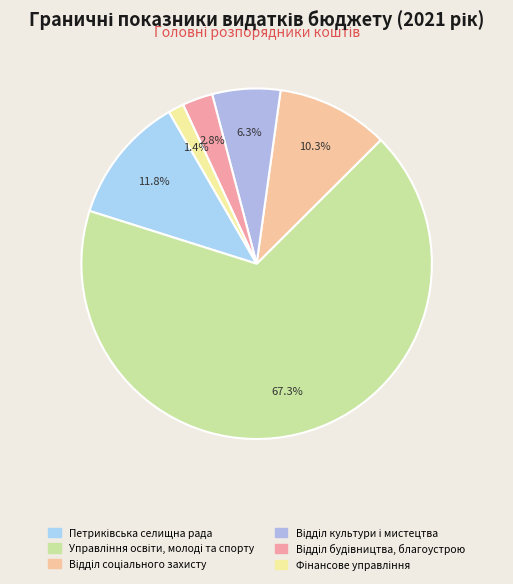

What is the smallest slice in the pie chart?

Фінансове управління